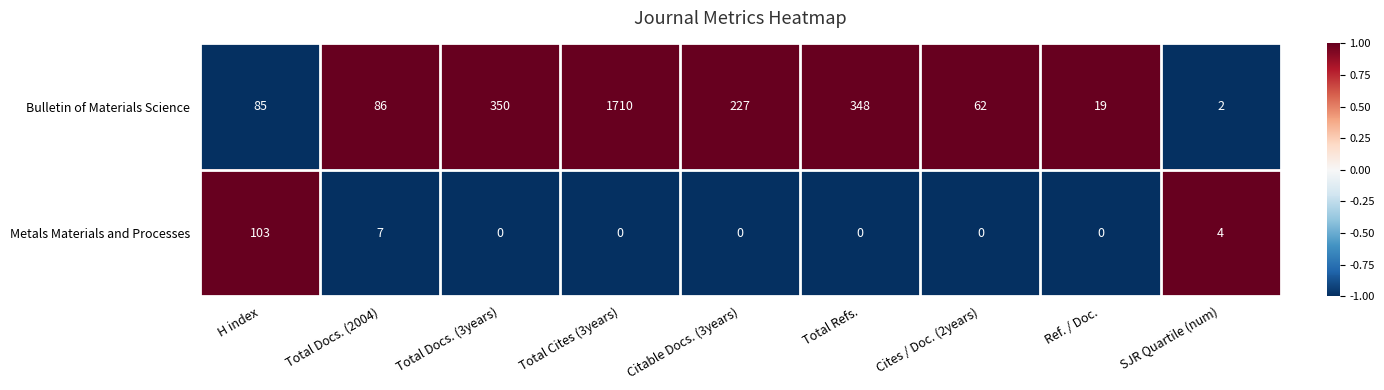

At which category is the sum across all series the highest?

Total Cites (3years)